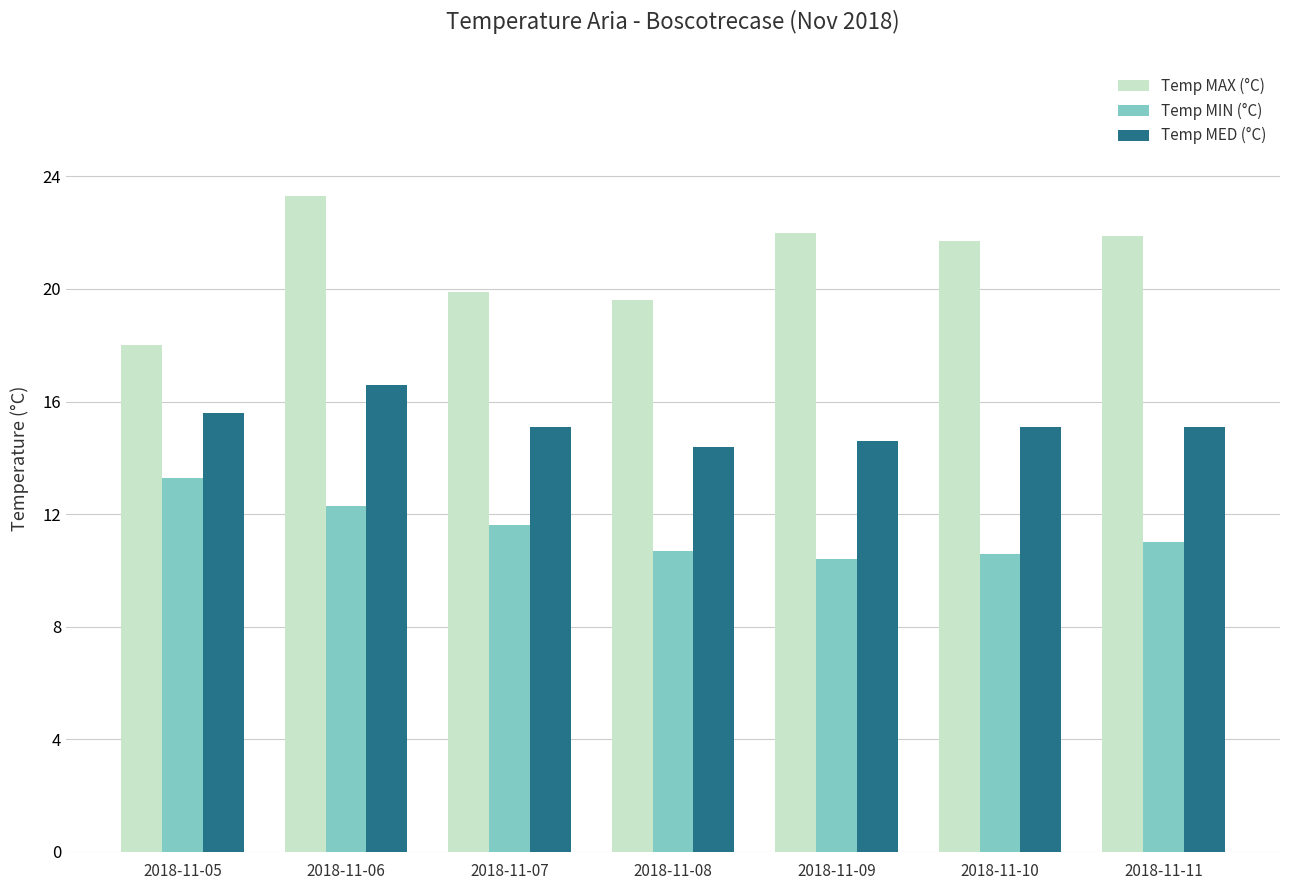

Where does the Temp MAX (°C) series first go above 21?

2018-11-06